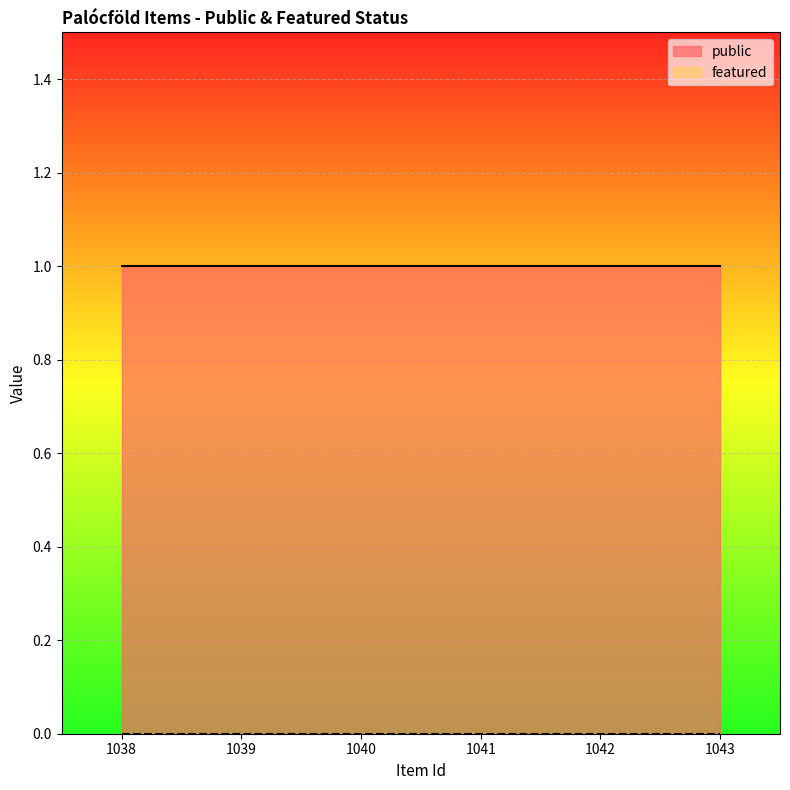

True or false: featured and public intersect in this chart.

False